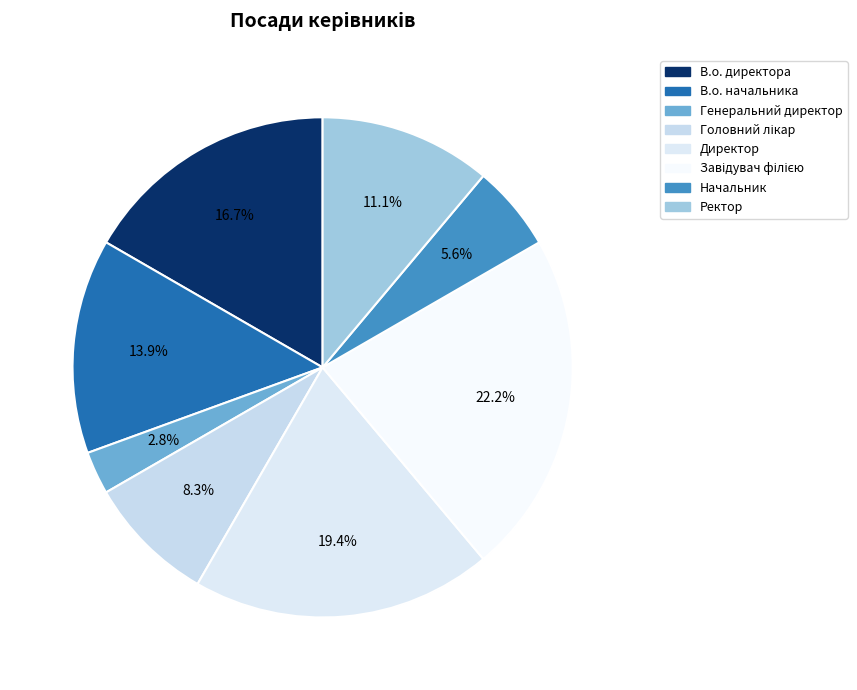

Count the number of slices in the pie.

8